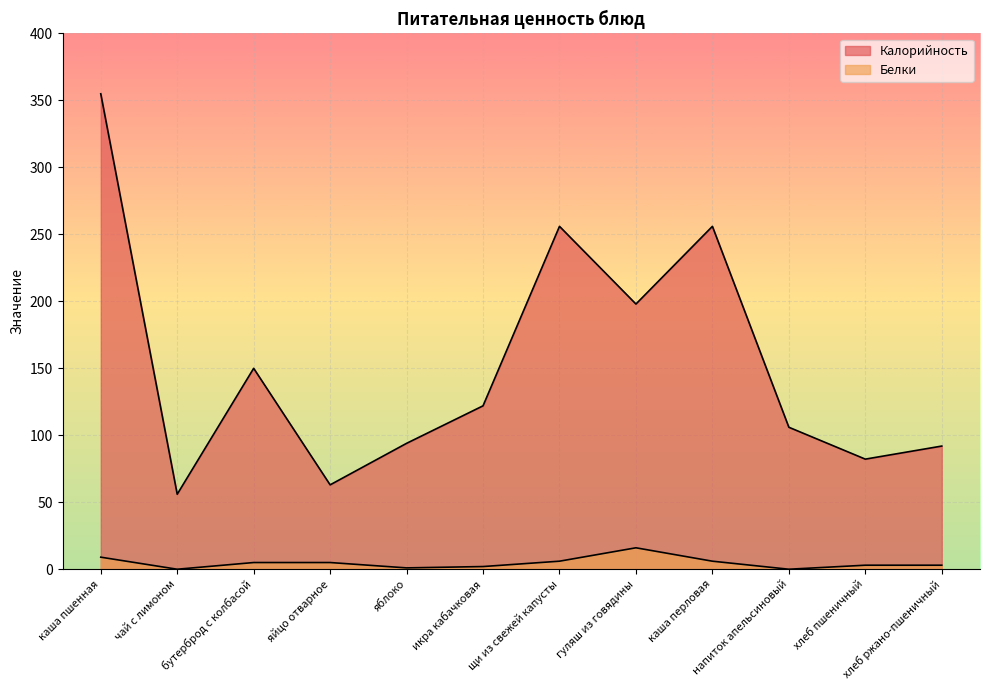

Does the chart display data point markers on the line(s)?

No